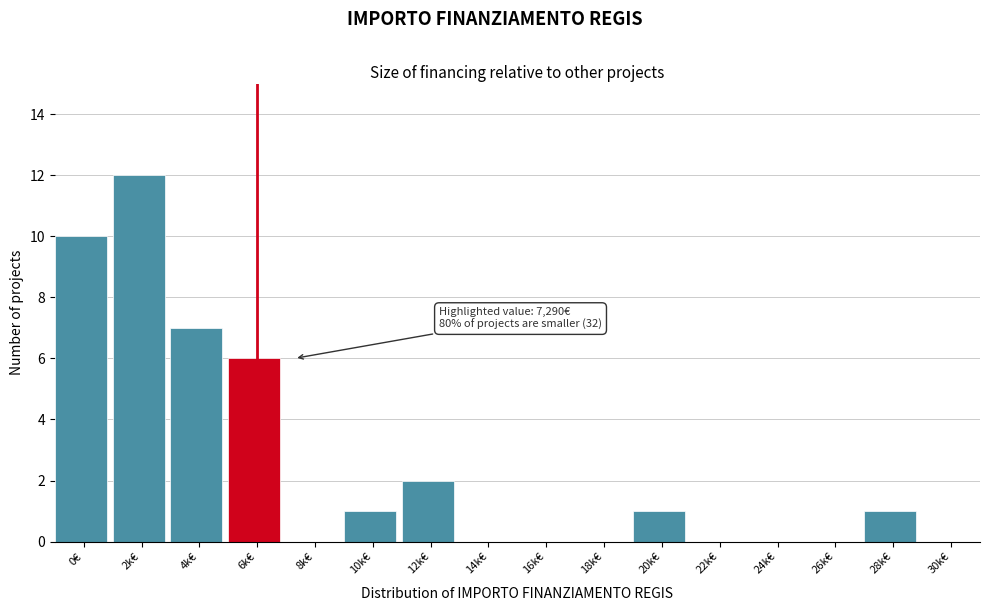

Reading left to right, transcribe all the data shown in this chart.

0€=10	2k€=12	4k€=7	6k€=6	8k€=0	10k€=1	12k€=2	14k€=0	16k€=0	18k€=0	20k€=1	22k€=0	24k€=0	26k€=0	28k€=1	30k€=0